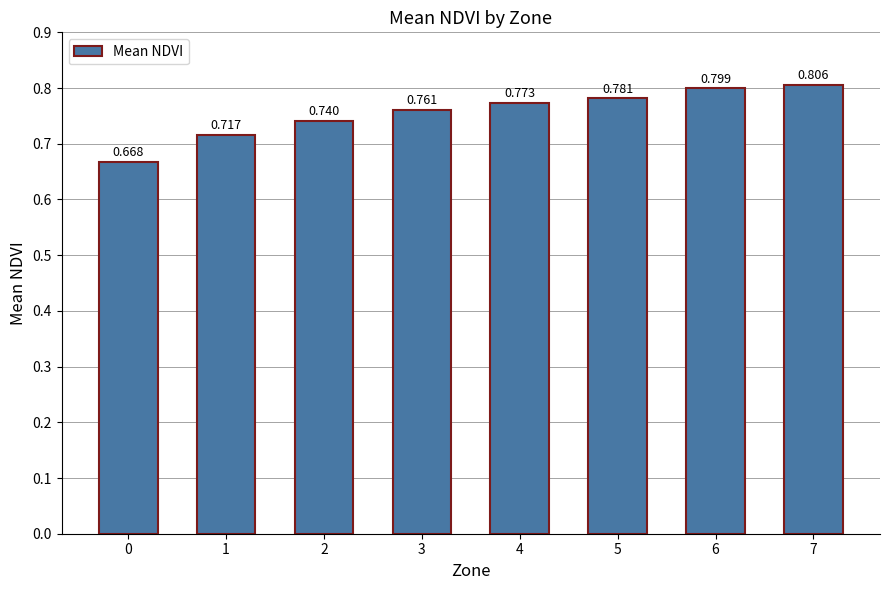

What is the sum of the values at 2 and 3?

1.5